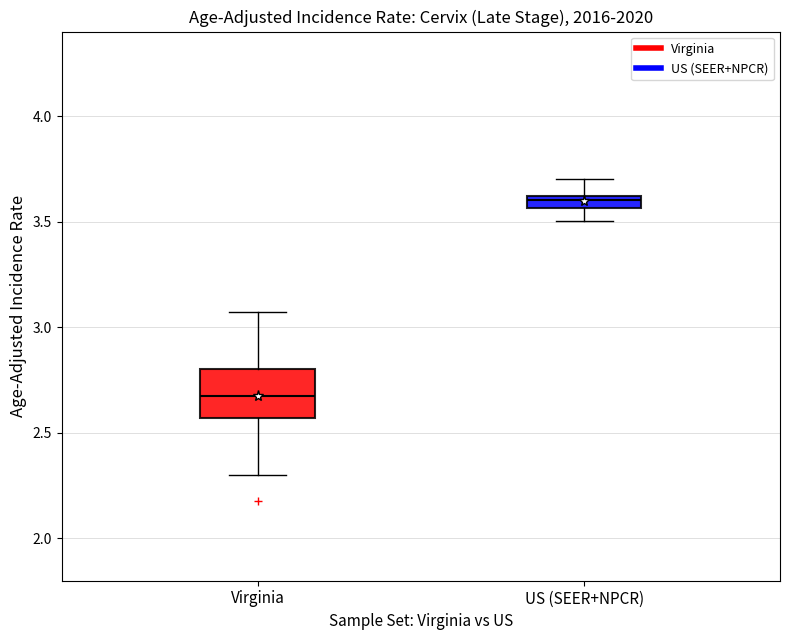

Comparing the boxes themselves (not the whiskers), which one is the tallest?

Virginia